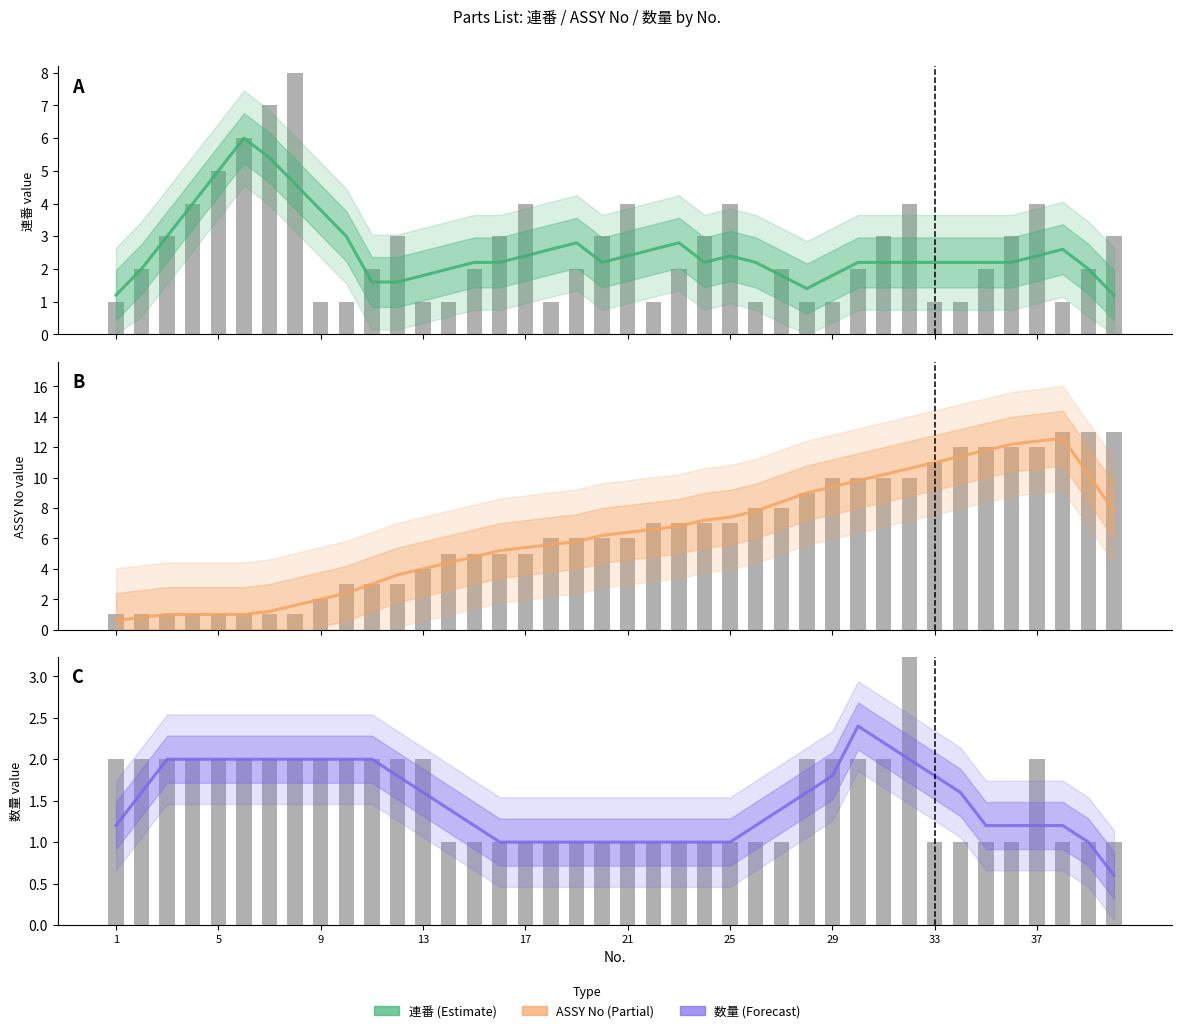

At which category is the sum across all series the highest?

37